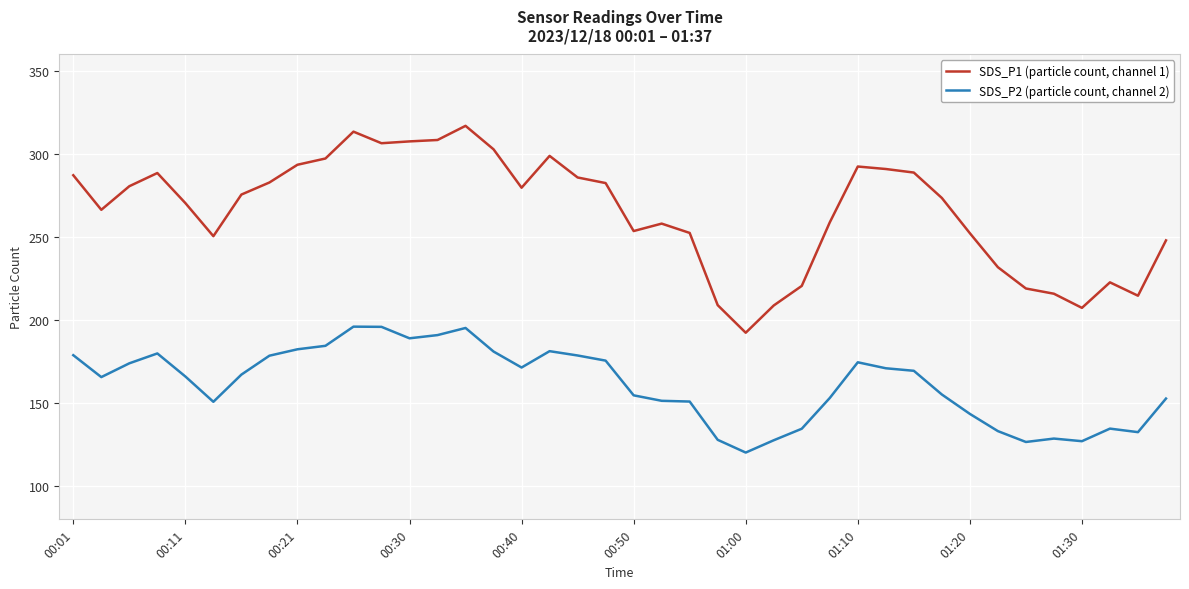

What are all the series names shown in the legend?

SDS_P1 (particle count, channel 1), SDS_P2 (particle count, channel 2)